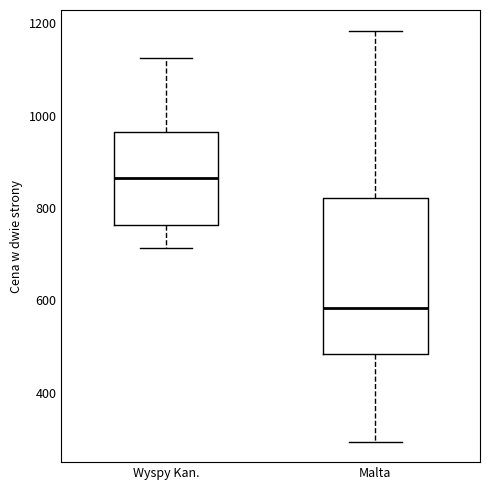

Reading left to right, read every box against the y-axis: the position of its median line, the range the box covers, and the ends of its whiskers. The values are not printed on the chart, so give them approximately, as read against the axis.

Wyspy Kan.: median 860, box 760 to 960, whiskers 720 to 1120
Malta: median 580, box 480 to 820, whiskers 300 to 1180